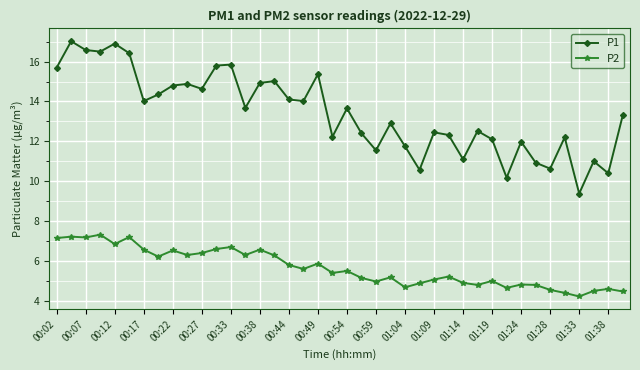

True or false: P2 and P1 intersect in this chart.

False